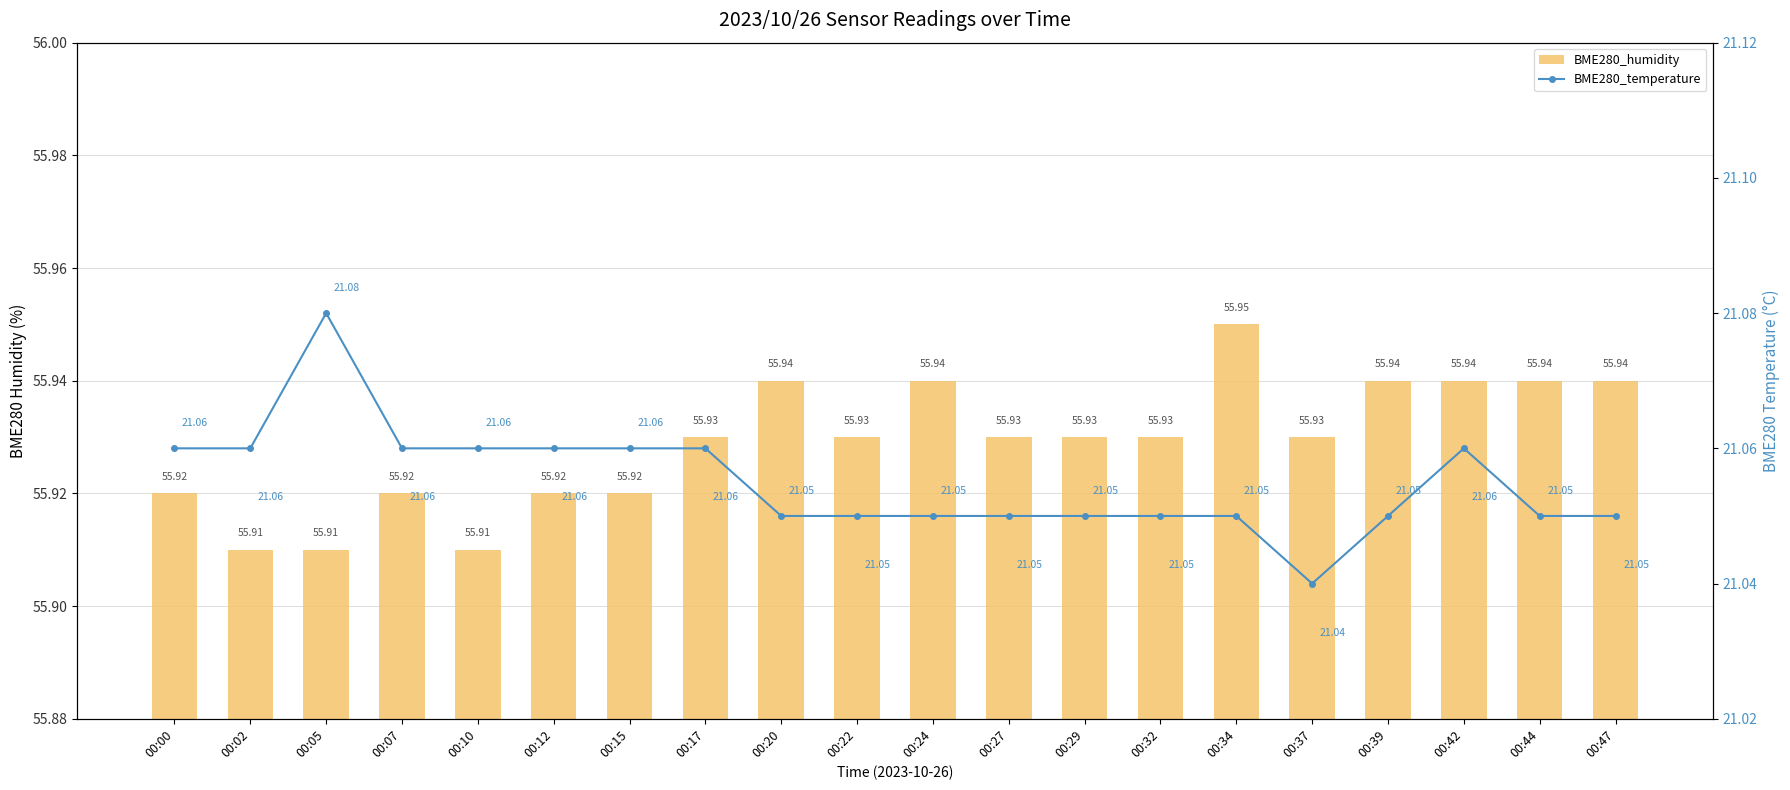

How many BME280_temperature values are between 21 and 22?

20